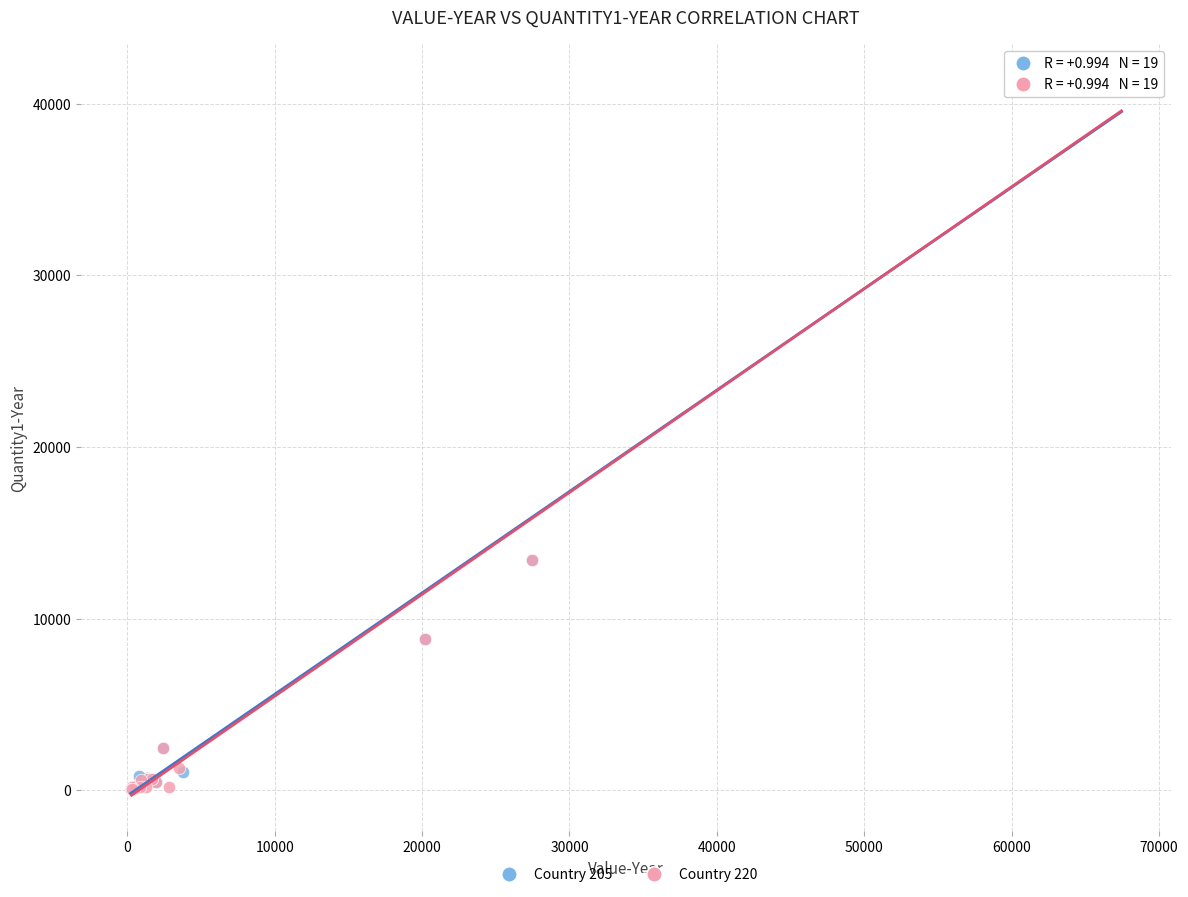

What are all the series names shown in the legend?

Country 205, Country 220